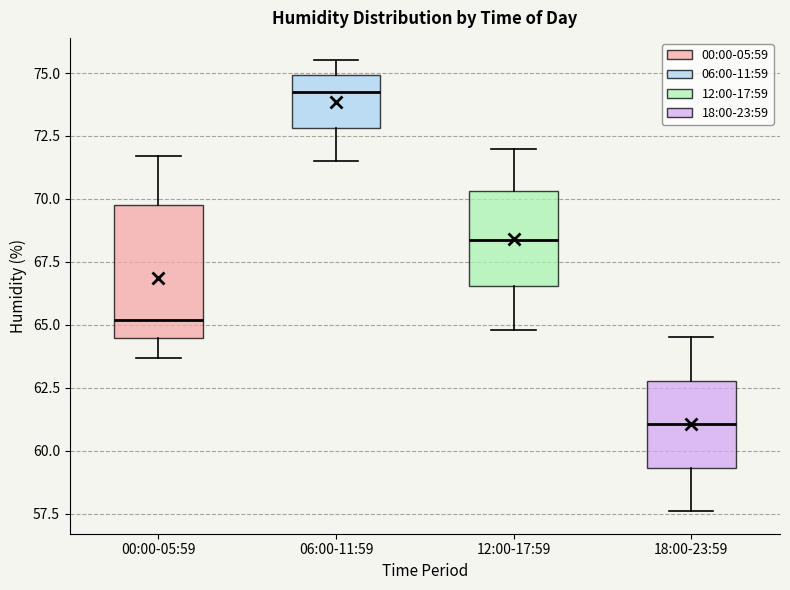

Reading left to right, transcribe this box plot: for each box, give where its median line is, the range the box spans, and where its two whiskers end, as read against the y-axis. The values are not printed on the chart, so give them approximately, as read against the axis.

00:00-05:59: median 65.0, box 64.5 to 70.0, whiskers 63.5 to 71.5
06:00-11:59: median 74.5, box 73.0 to 75.0, whiskers 71.5 to 75.5
12:00-17:59: median 68.5, box 66.5 to 70.5, whiskers 65.0 to 72.0
18:00-23:59: median 61.0, box 59.5 to 63.0, whiskers 57.5 to 64.5